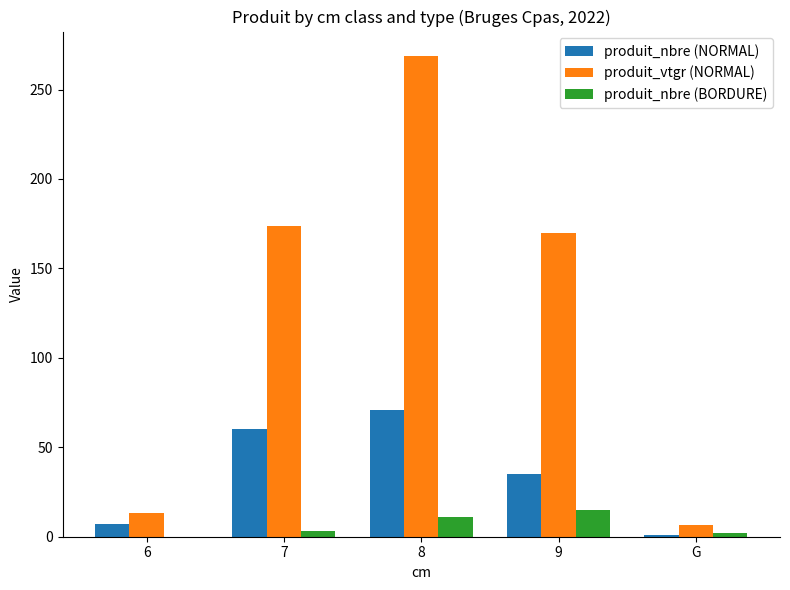

What is the sum of the produit_nbre (BORDURE) values at 6 and 9?

15.0